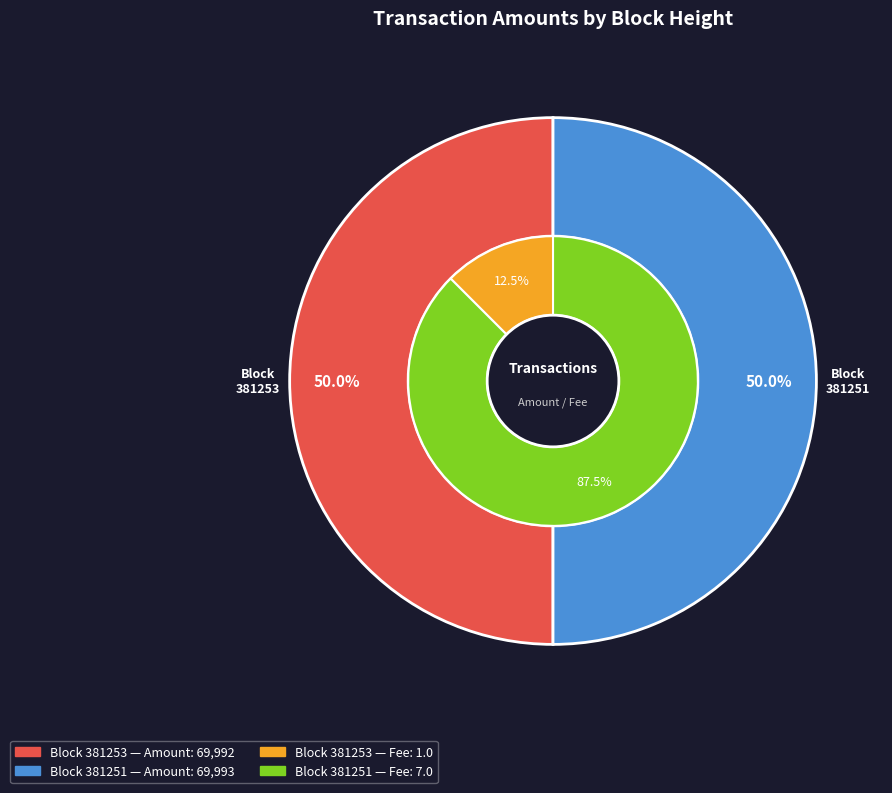

Which category accounts for the majority?

381251